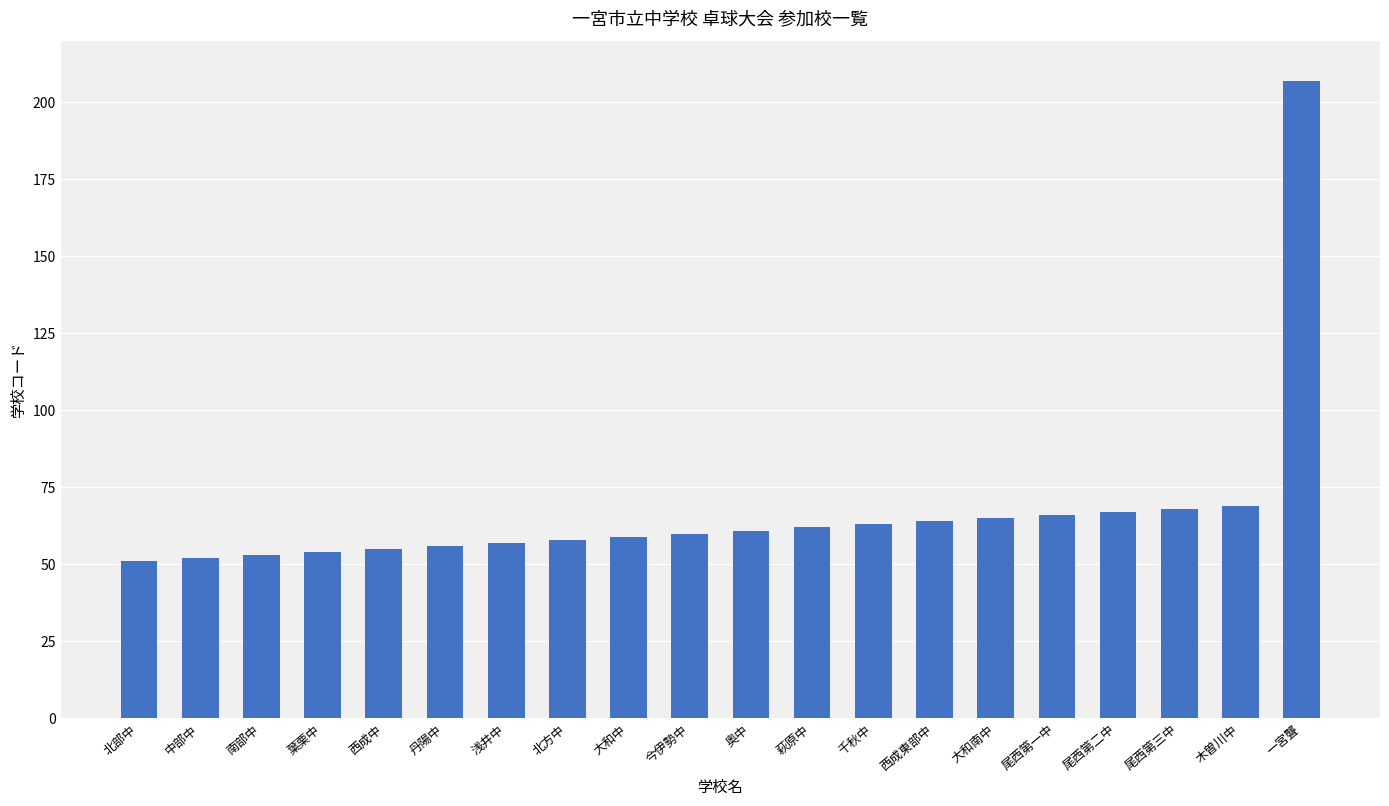

The chart shows a value of 79 at 浅井中. True or false?

False